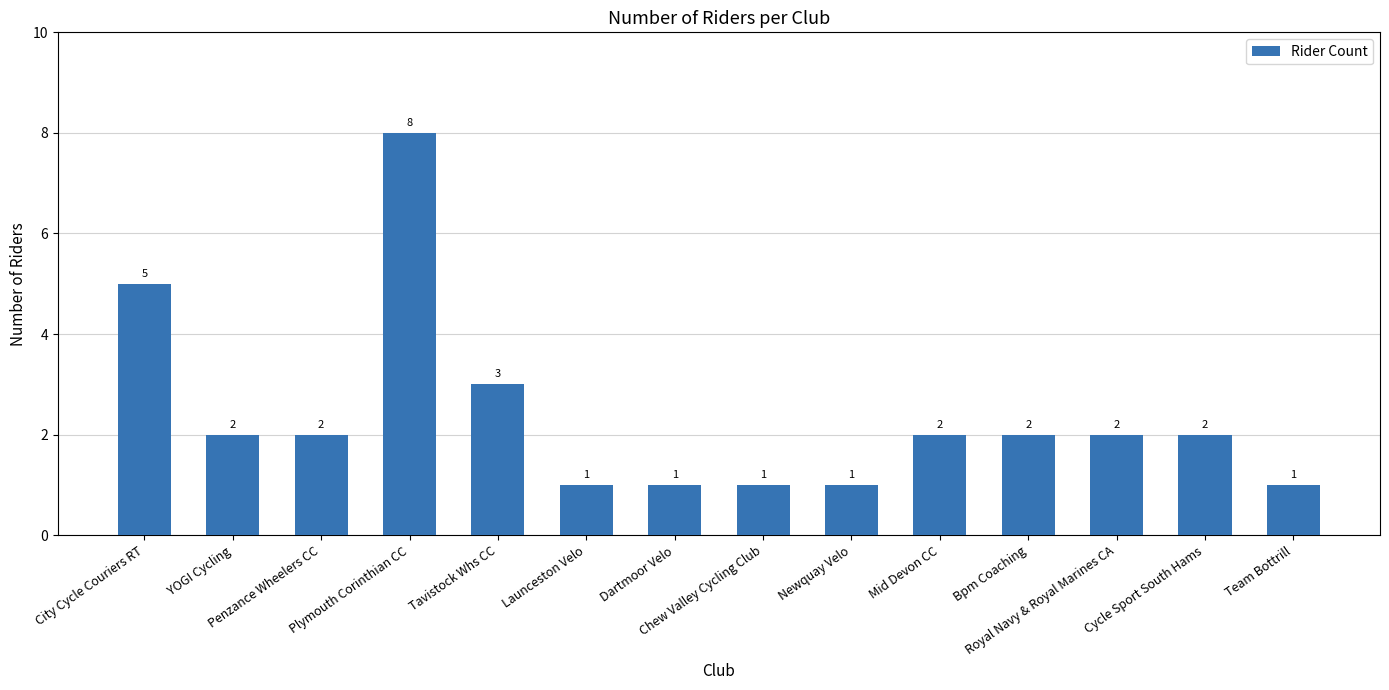

What is the greatest value displayed?

8